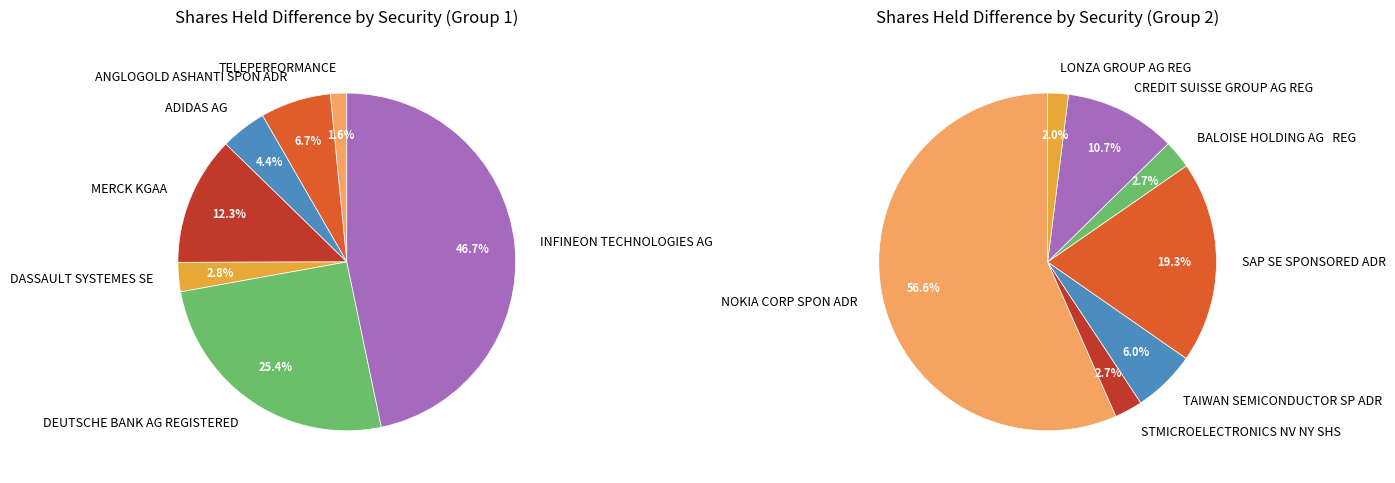

Approximately how many times larger is the value at DASSAULT SYSTEMES SE compared to NOKIA CORP SPON ADR?

0.1